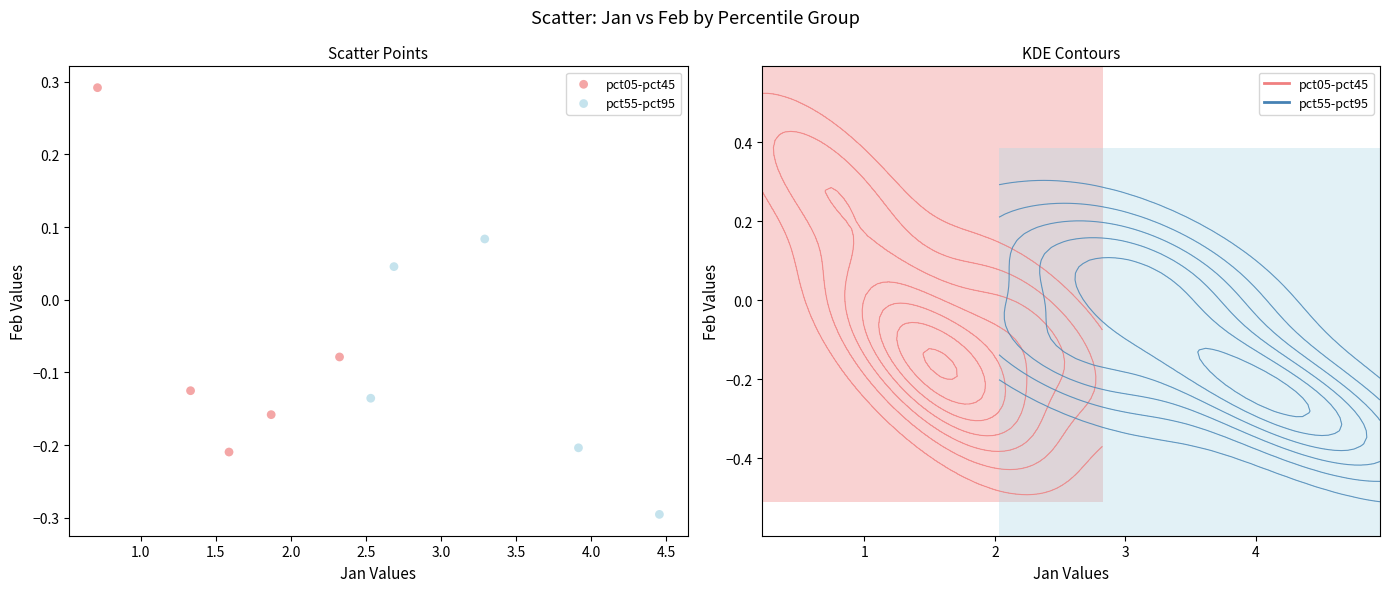

Which series reaches the maximum Y coordinate?

pct05-pct45